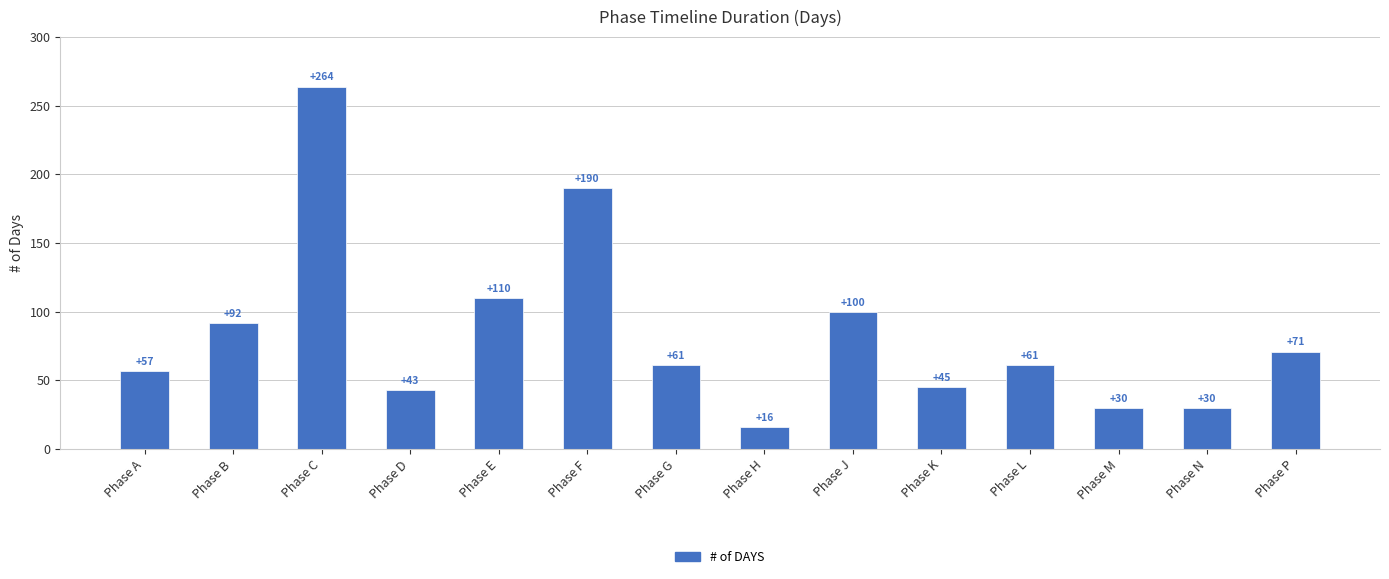

At which label does the data first exceed 61?

Phase B